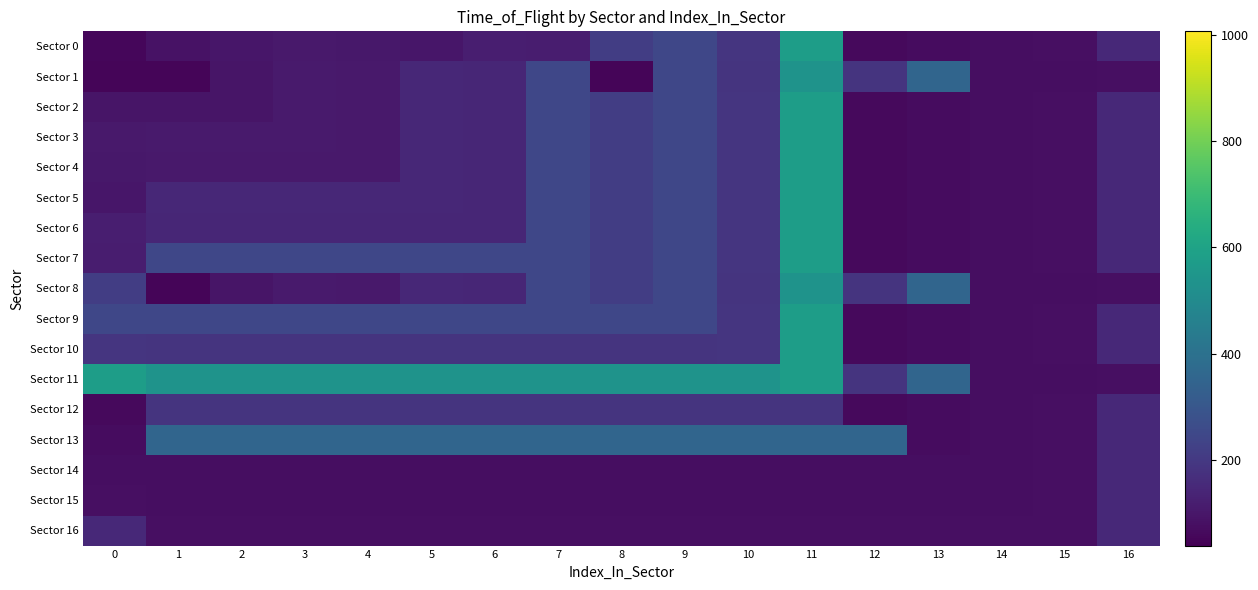

How many categories are shown in the chart?

17